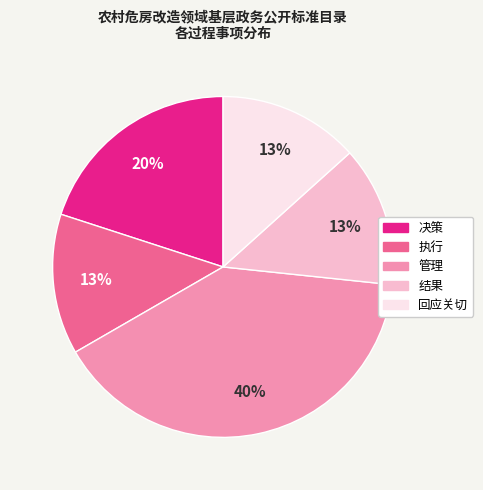

Do 执行 and 决策 together represent more than half of the pie?

No